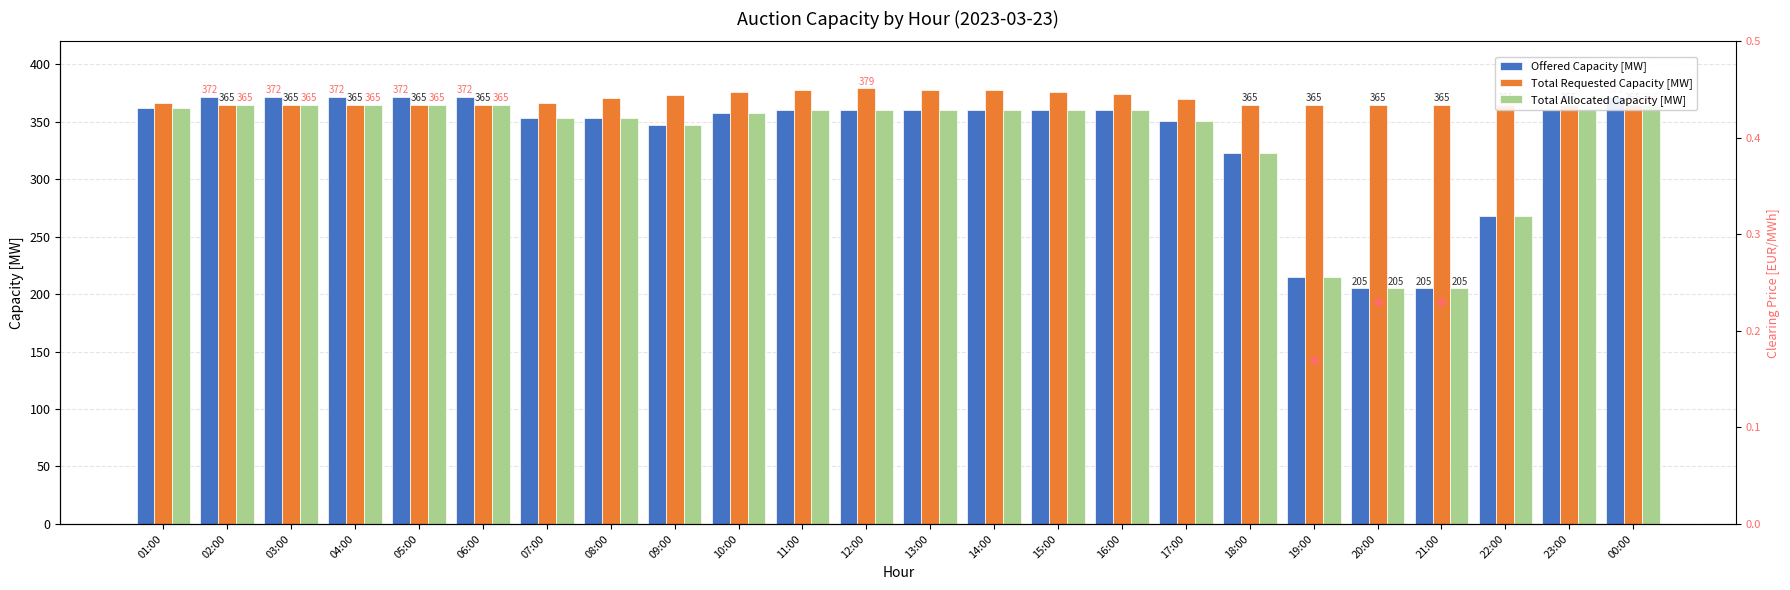

Which series changed the most between 08:00 and 15:00?

Offered Capacity [MW]